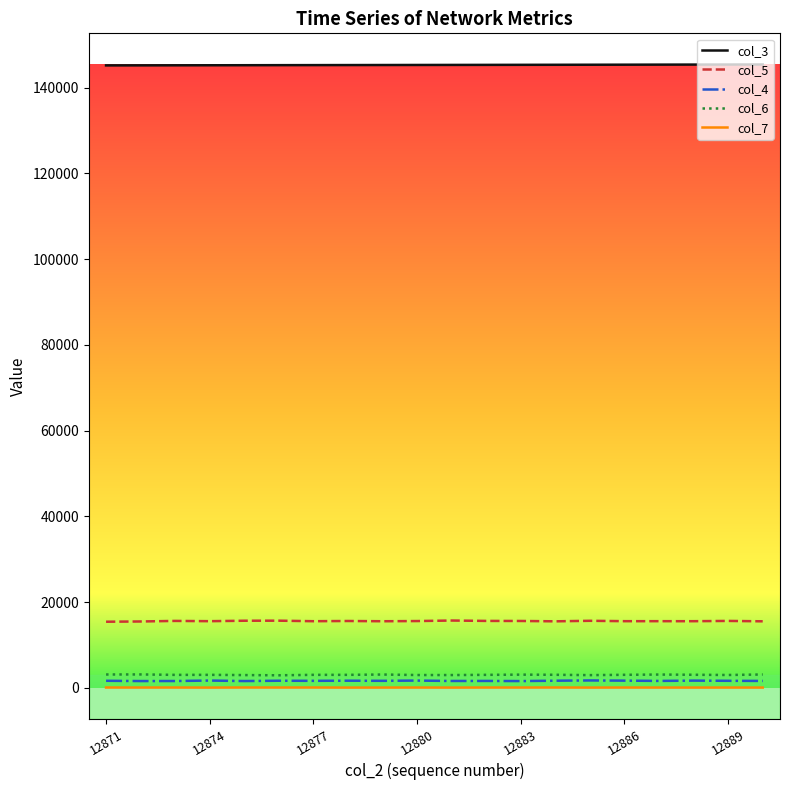

Which series has the largest total across all categories?

col_3